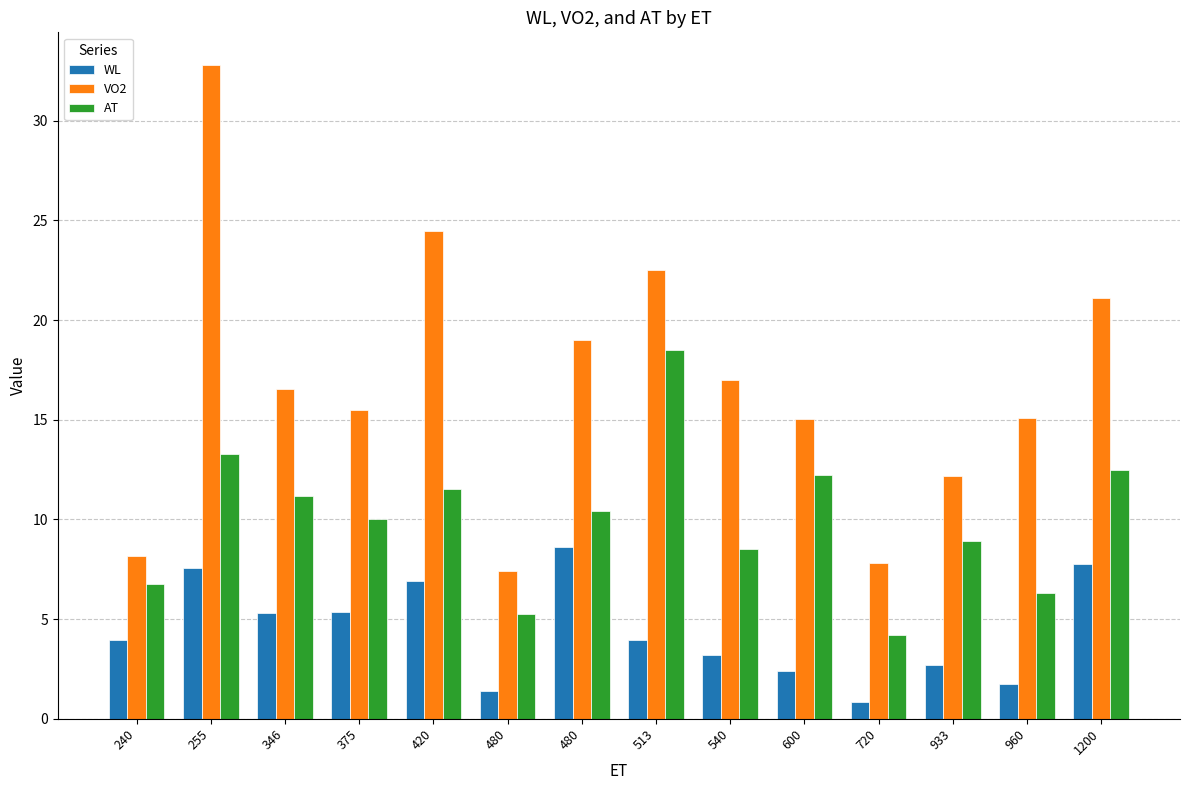

Are the bars grouped side by side (vs. stacked)?

Yes